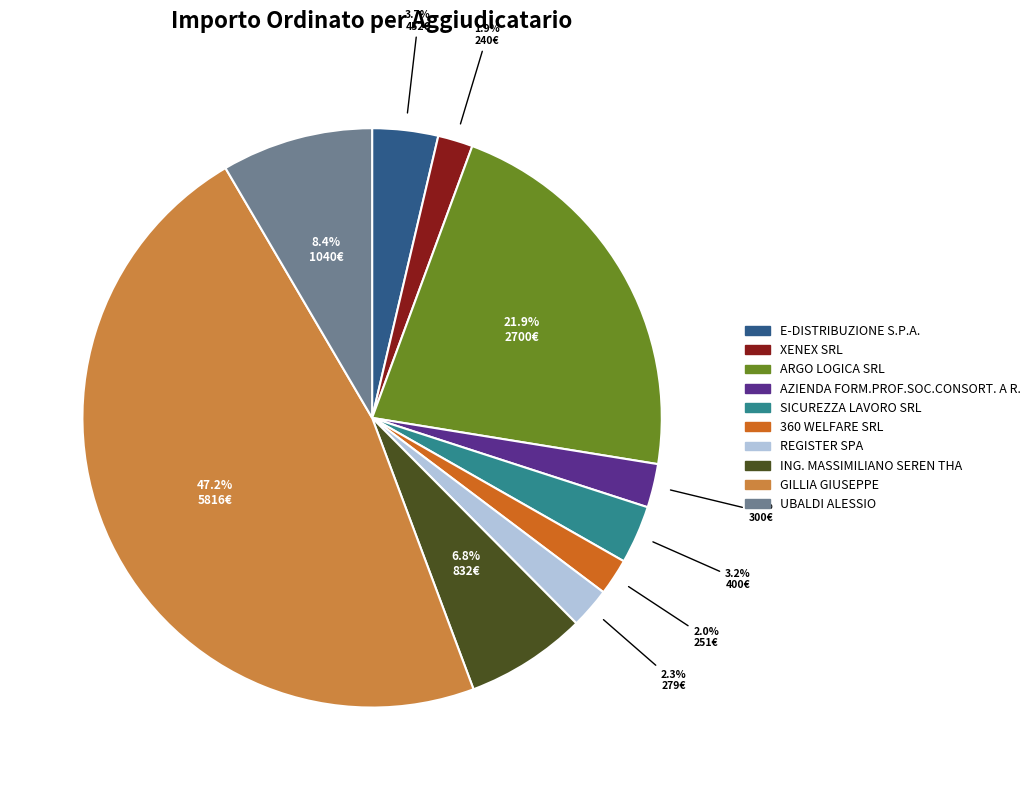

To the nearest percent, what is the average slice percentage?

10%